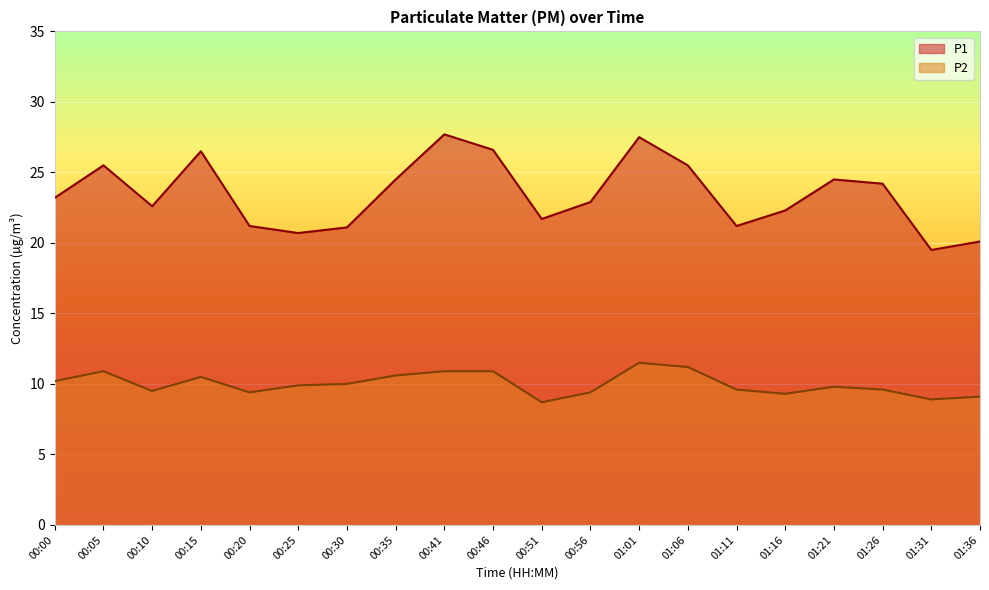

At which category does P2 reach its first local peak?

00:05